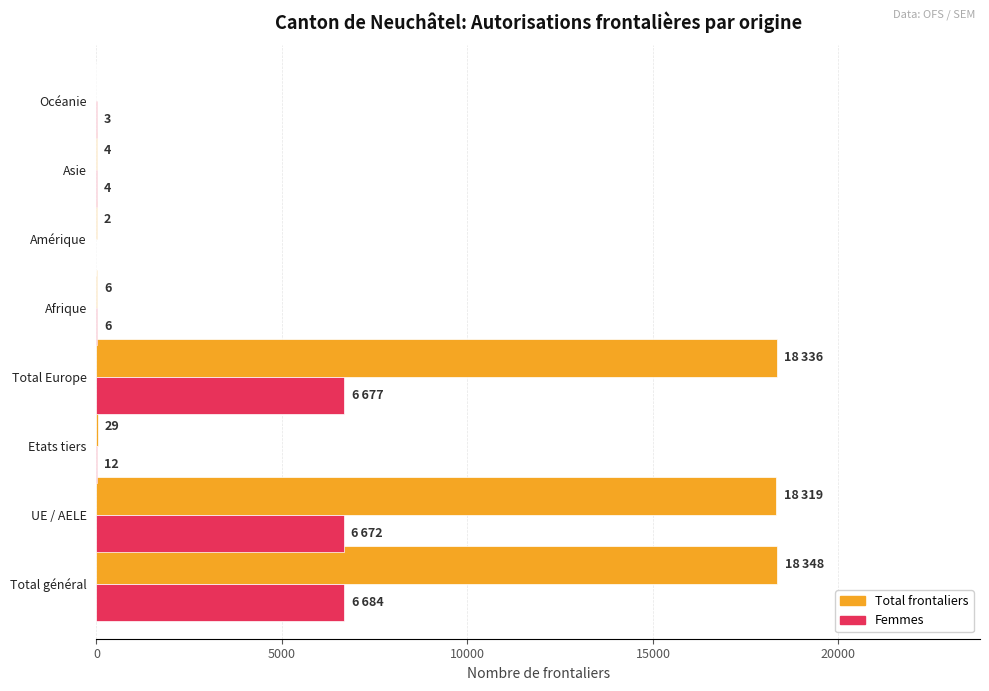

What is the maximum value shown in the chart?

18348